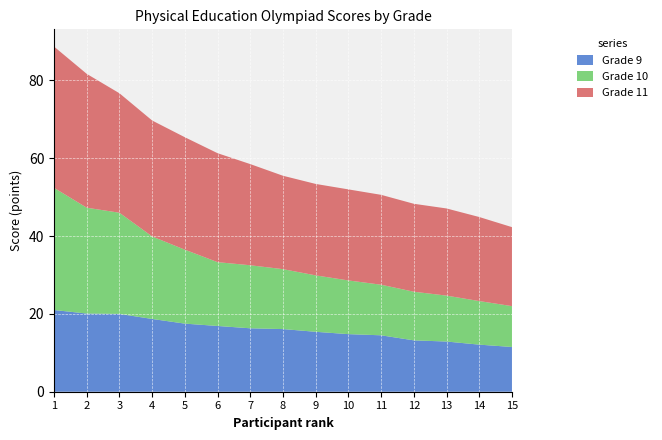

Reading left to right, extract all data points from this chart.

Grade 9: 1=21.0	2=20.1	3=20.0	4=18.7	5=17.5	6=16.9	7=16.3	8=16.1	9=15.4	10=14.8	11=14.5	12=13.2	13=12.9	14=12.1	15=11.5
Grade 10: 1=31.4	2=27.2	3=26.0	4=21.2	5=19.0	6=16.4	7=16.2	8=15.4	9=14.5	10=13.8	11=13.0	12=12.5	13=11.8	14=11.2	15=10.5
Grade 11: 1=36.3	2=34.4	3=30.7	4=29.8	5=28.9	6=28.0	7=26.0	8=24.0	9=23.5	10=23.4	11=23.1	12=22.6	13=22.4	14=21.6	15=20.3